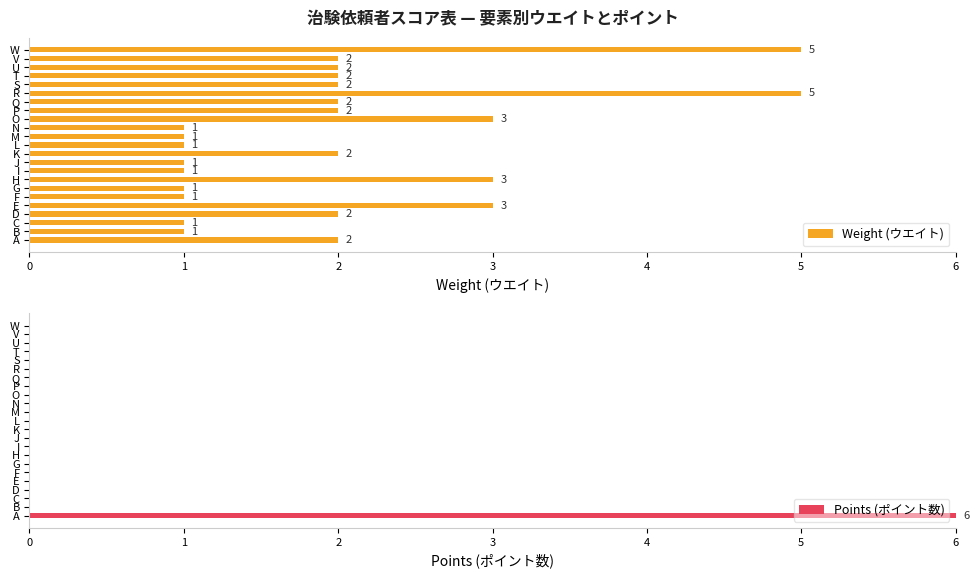

How many bars are there in each group?

2